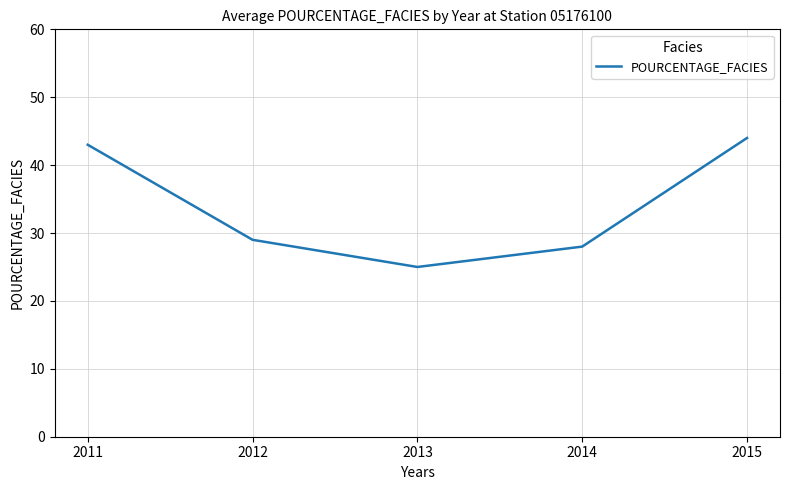

What is the difference between the maximum and minimum values?

19